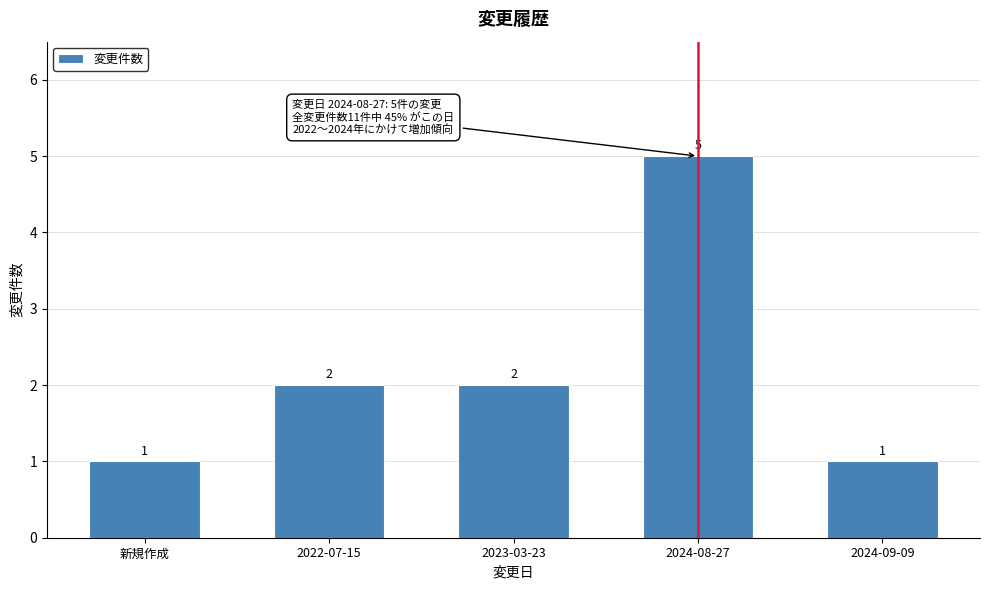

Reading right to left, transcribe all the data shown in this chart.

2024-09-09=1	2024-08-27=5	2023-03-23=2	2022-07-15=2	新規作成=1